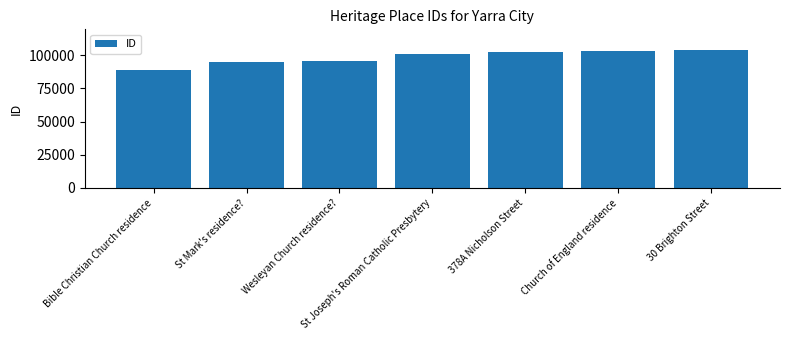

How many data points does each series have?

7